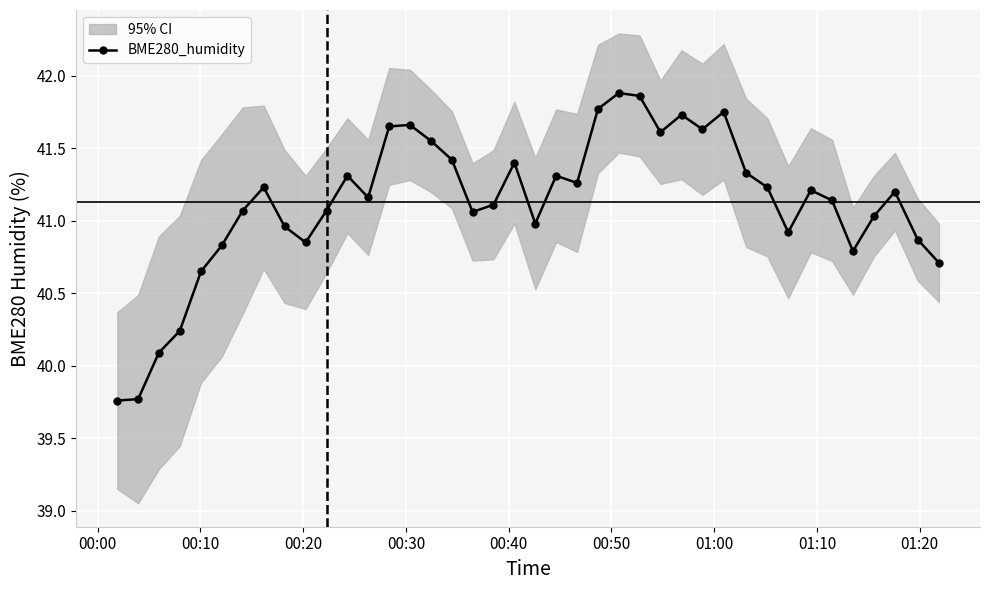

How many interior local peaks (higher than both neighbors) does the data have?

10